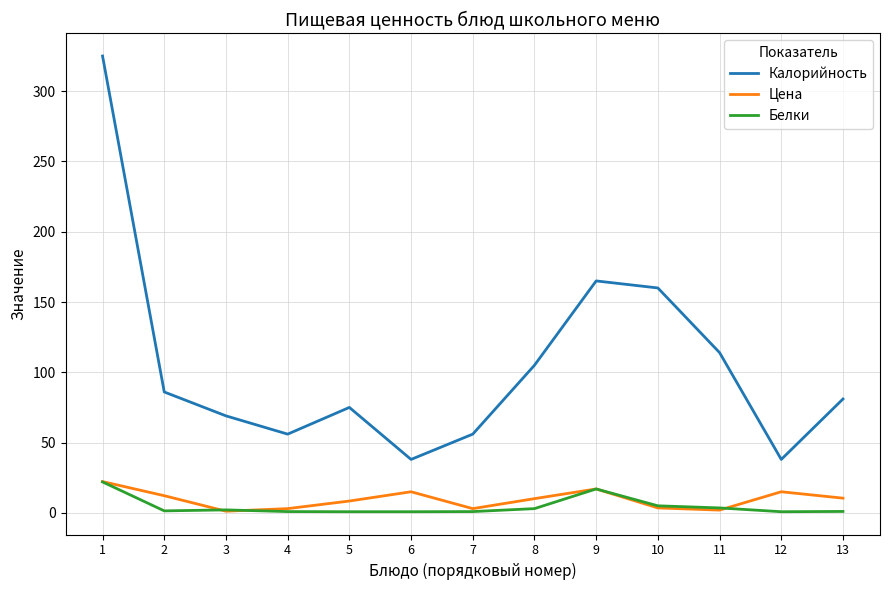

Which series has the largest total across all categories?

Калорийность